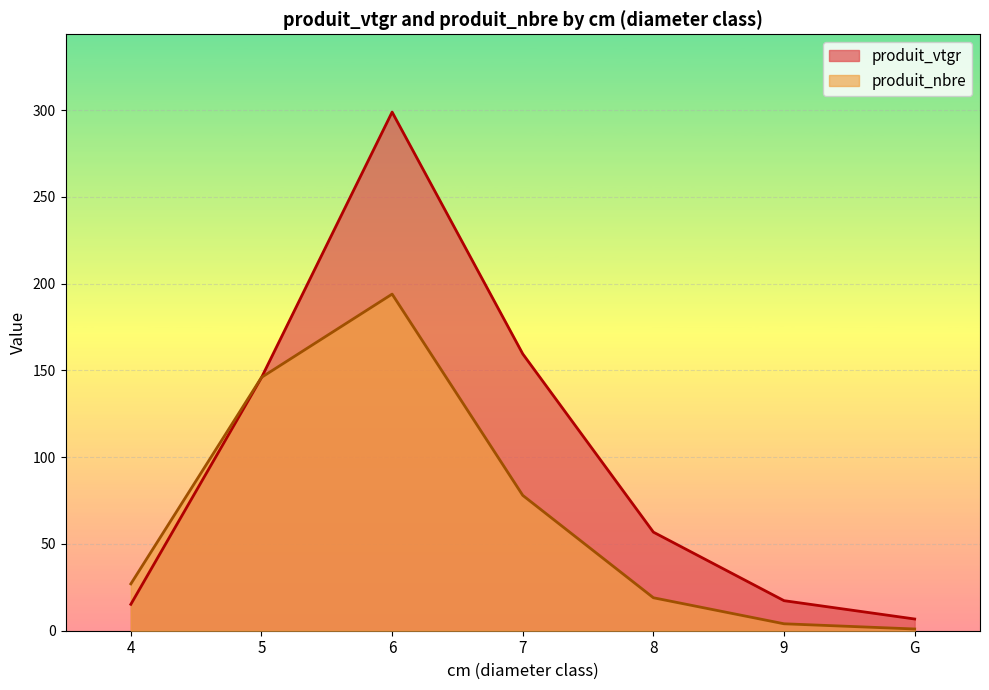

The produit_nbre series shows 19.0 at 8. True or false?

True